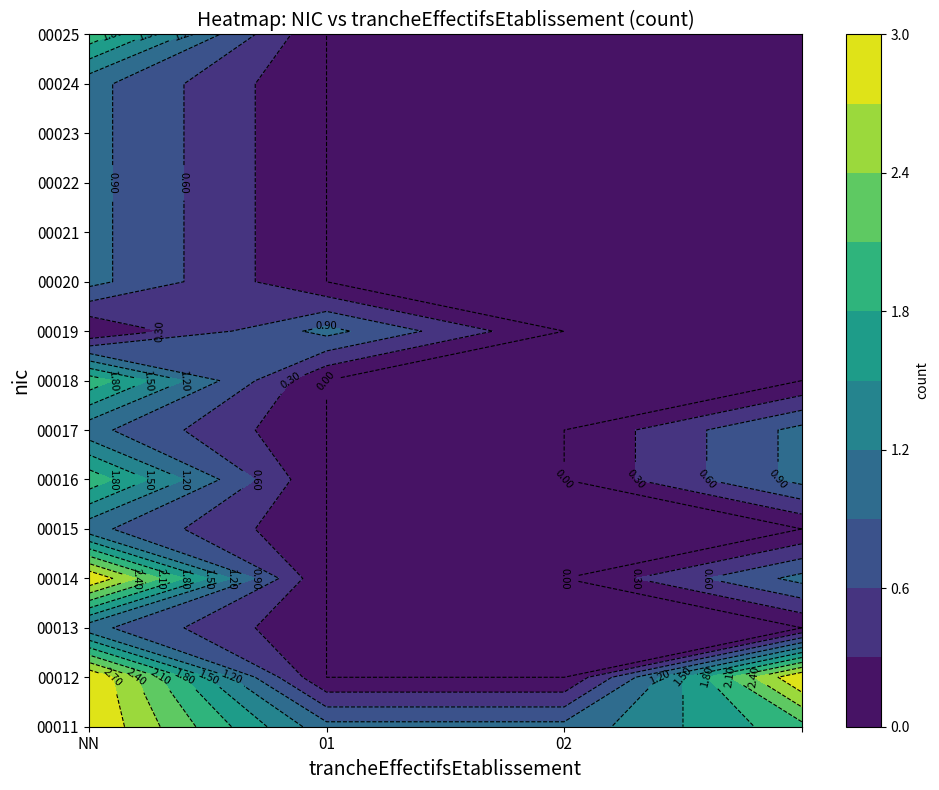

At how many categories does at least one series exceed 2?

2